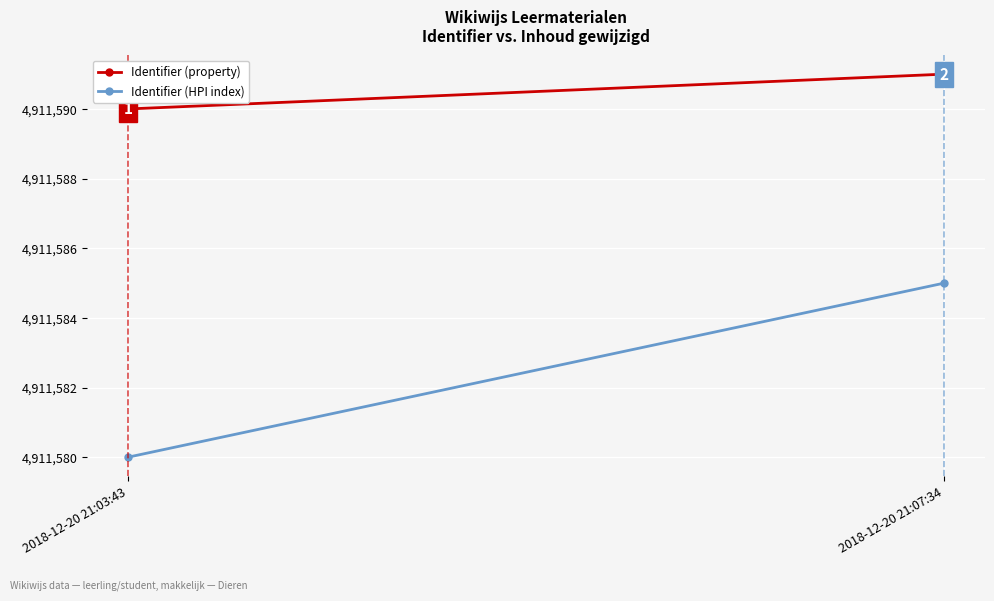

Reading right to left, extract all data points from this chart.

Identifier (property): 4911591	4911590
Identifier (HPI index): 4911585	4911580